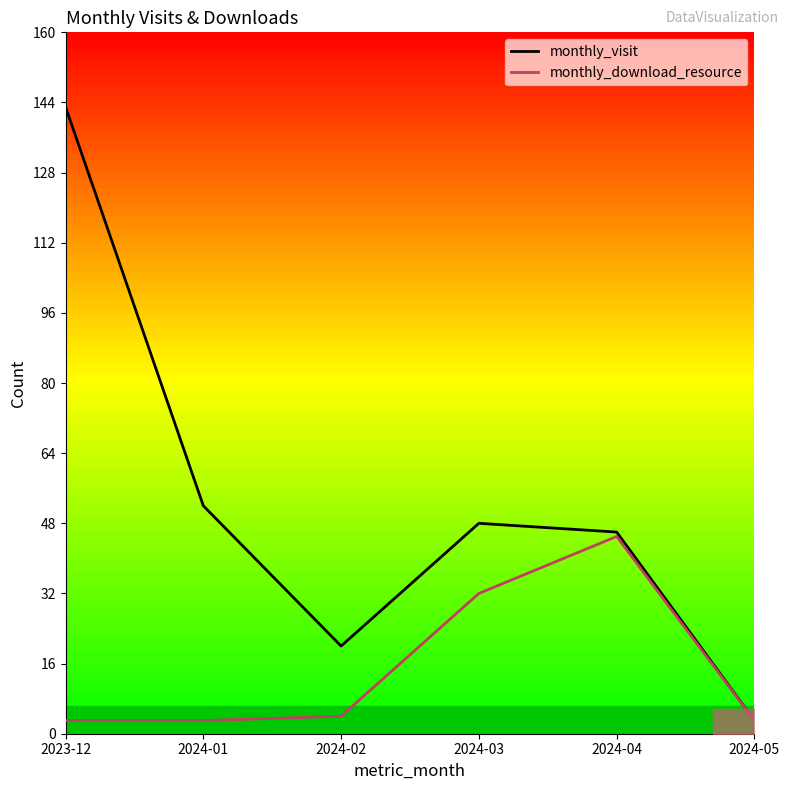

What is the sum of the monthly_visit values at 2024-04 and 2024-05?

49